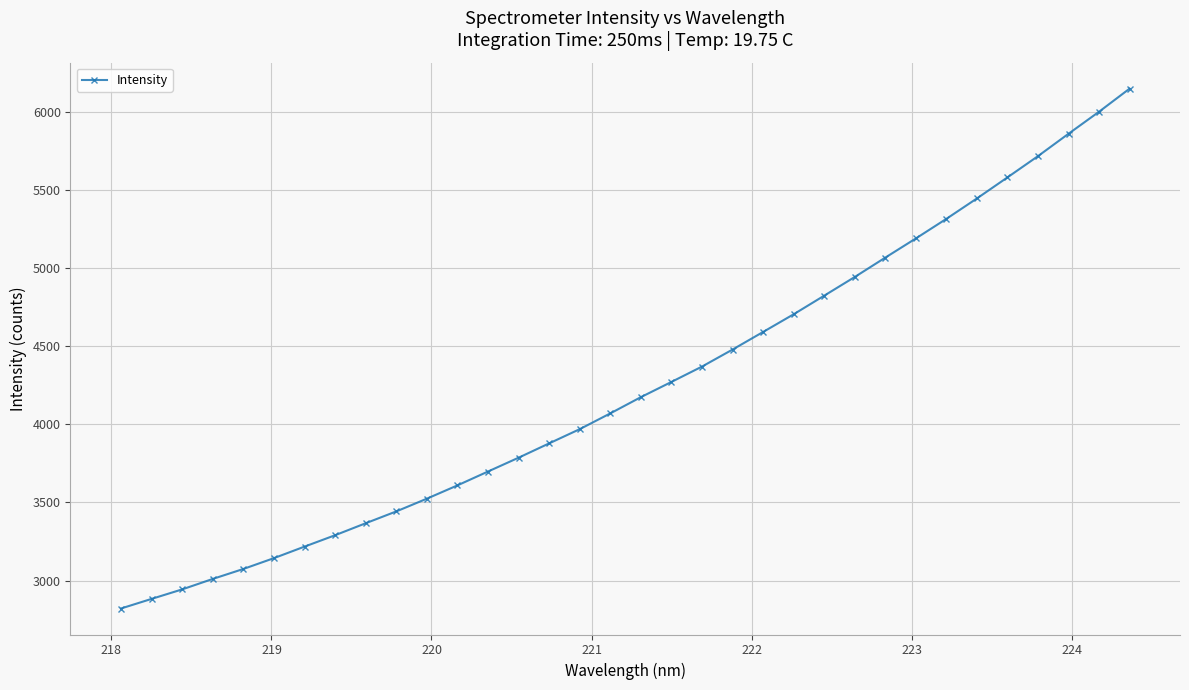

Is this an area chart (filled region under the line)?

No